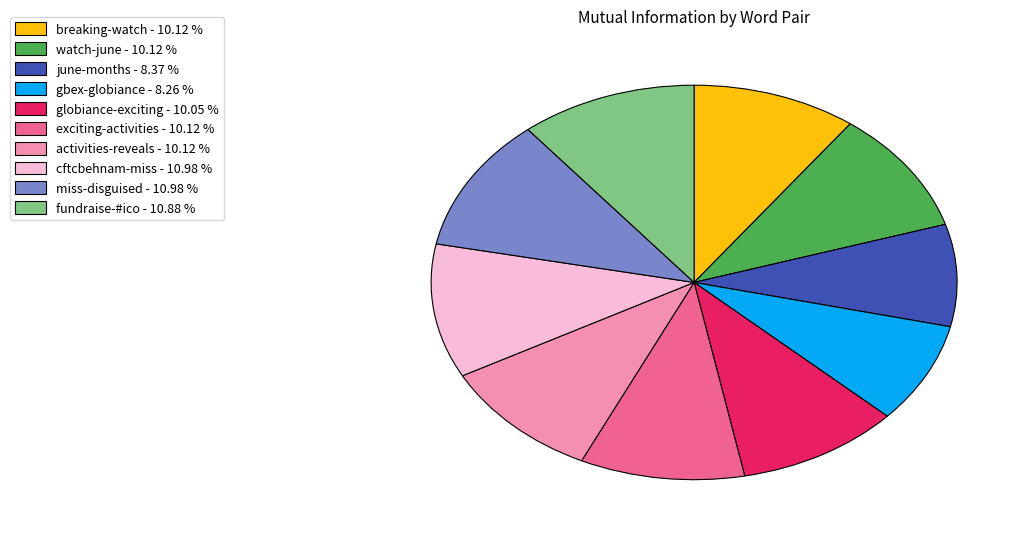

Combined, do exciting-activities and fundraise-#ico account for over 50%?

No